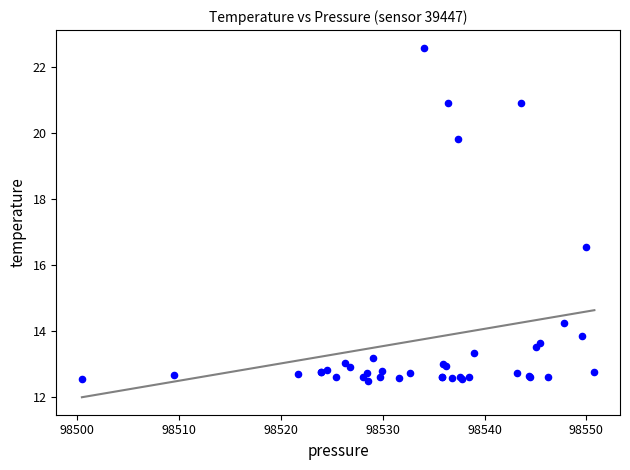

What Y value in the scatter plot is closest to 17?

16.6